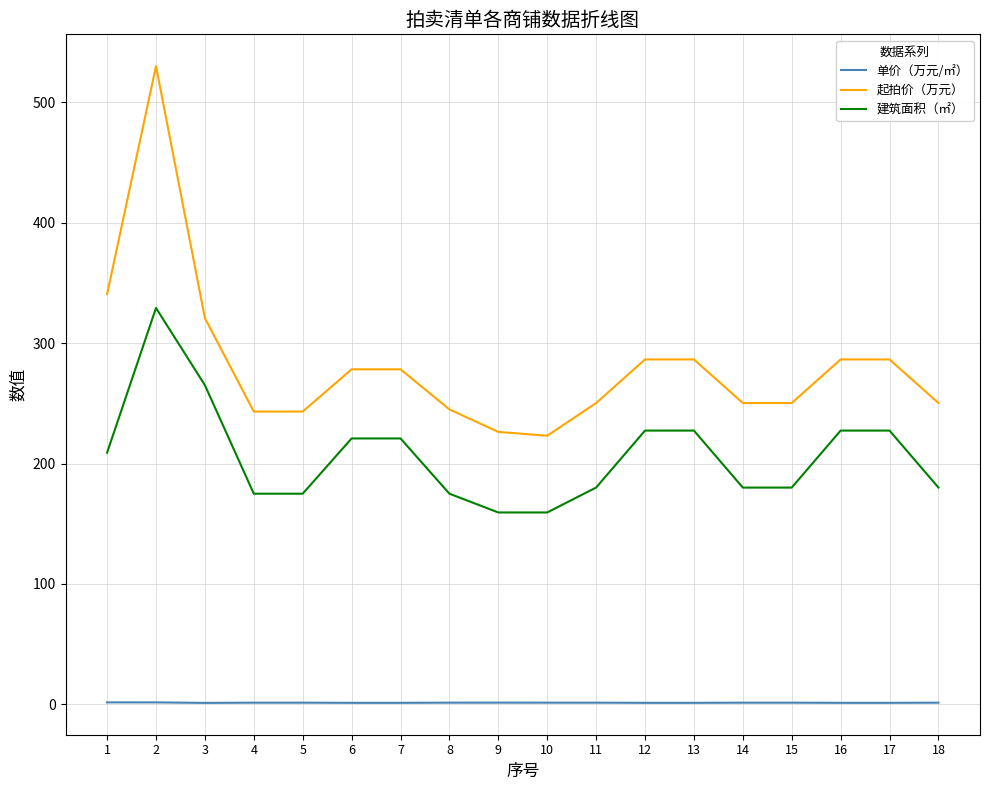

What is the sum of all 起拍价（万元） values?

5076.3